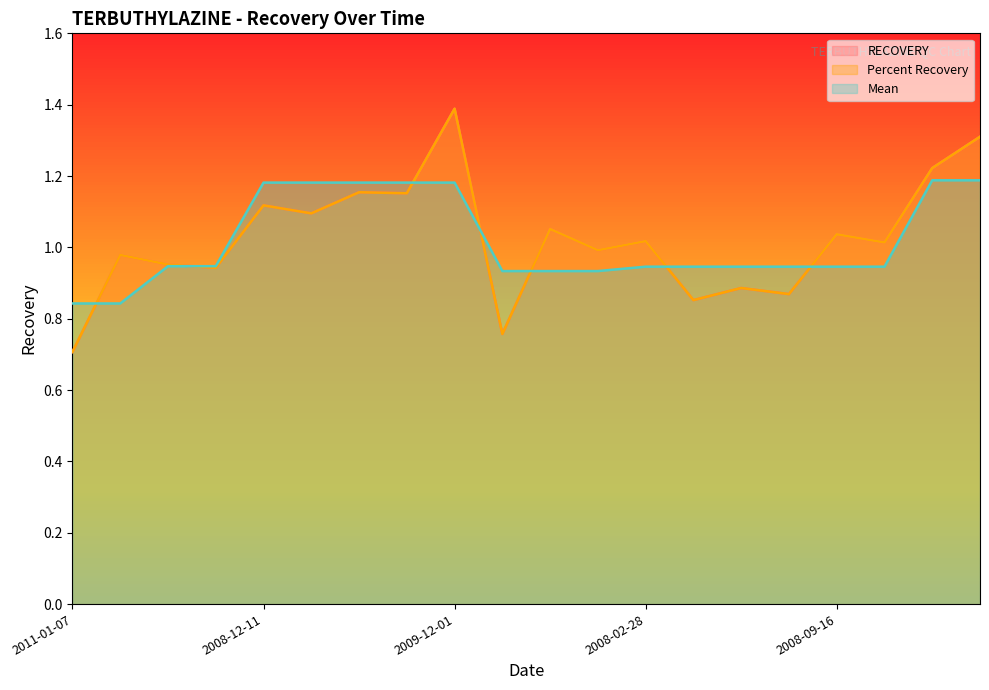

Does the chart display data point markers on the line(s)?

No